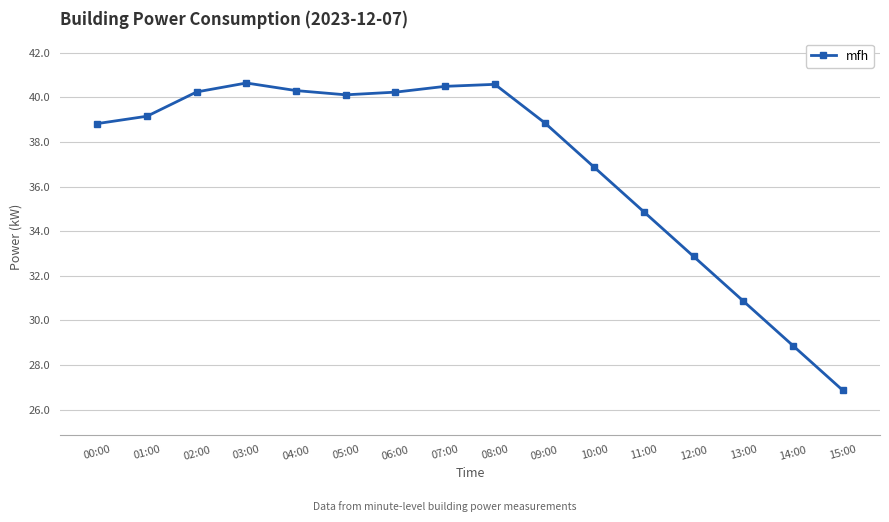

True or false: the data shows 30.9 at 13:00.

True